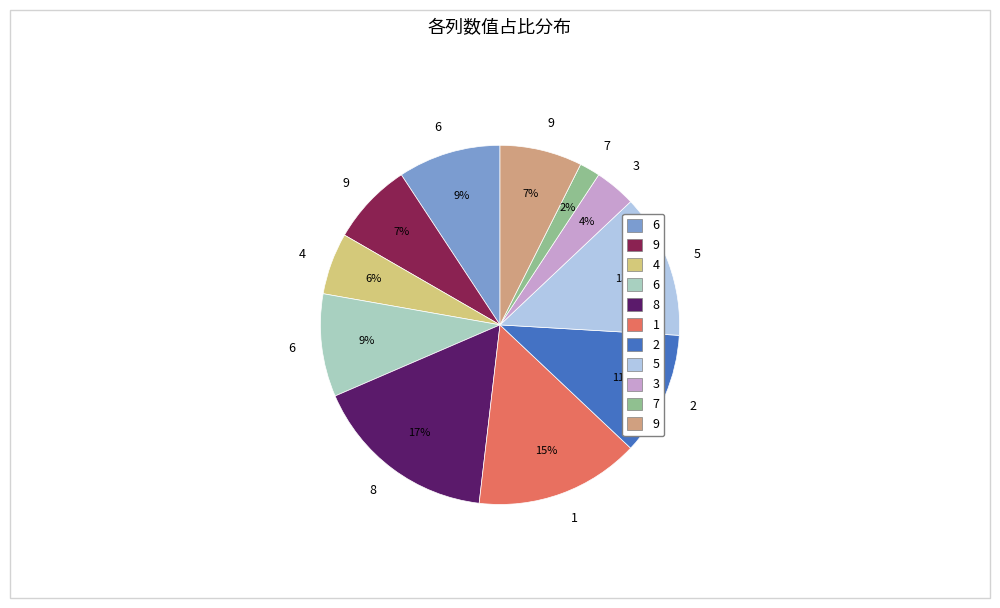

Is there any slice that represents more than half of the pie?

No